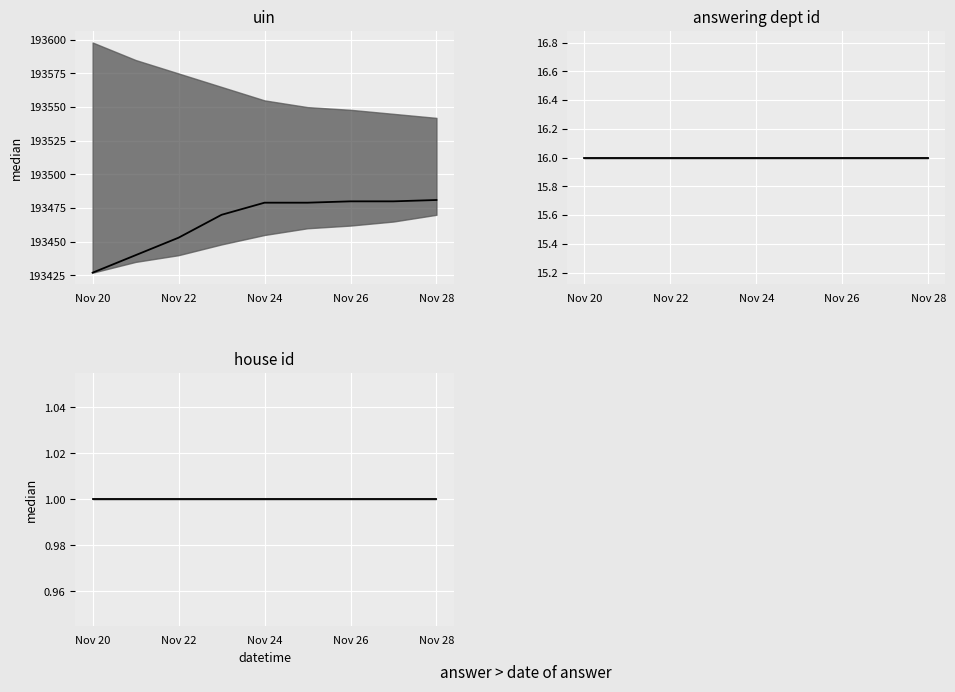

The value of answering dept id median at Nov 24 is 22. True or false?

False